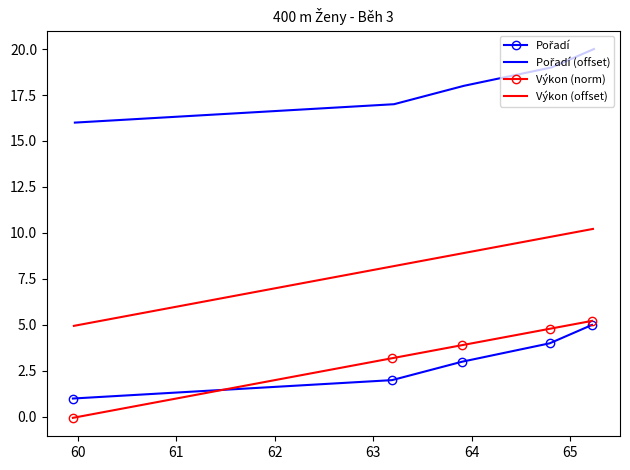

What is the highest value of the Výkon (norm) series?

5.2